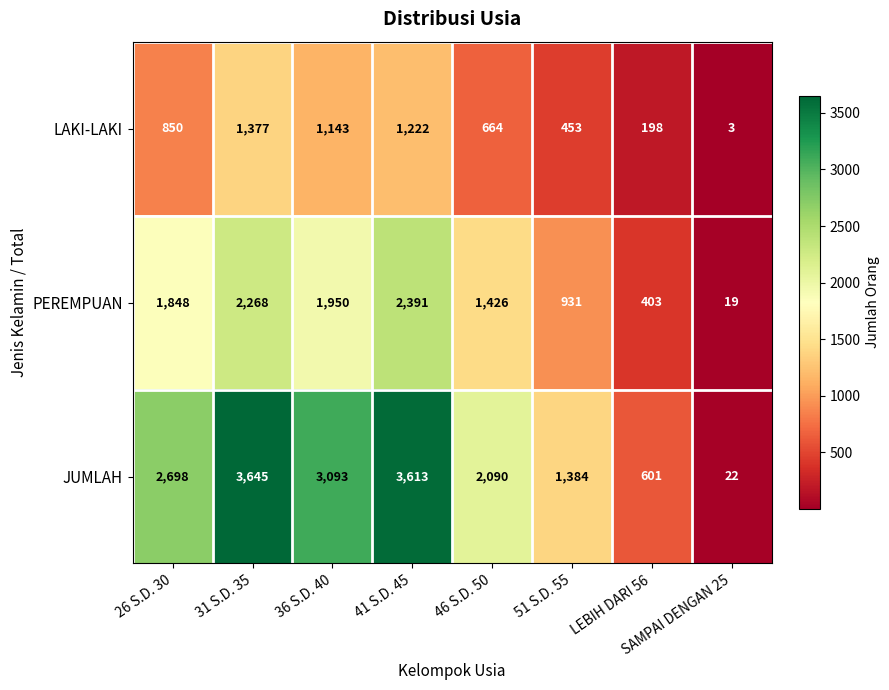

The value of PEREMPUAN at 31 S.D. 35 is 1441. True or false?

False